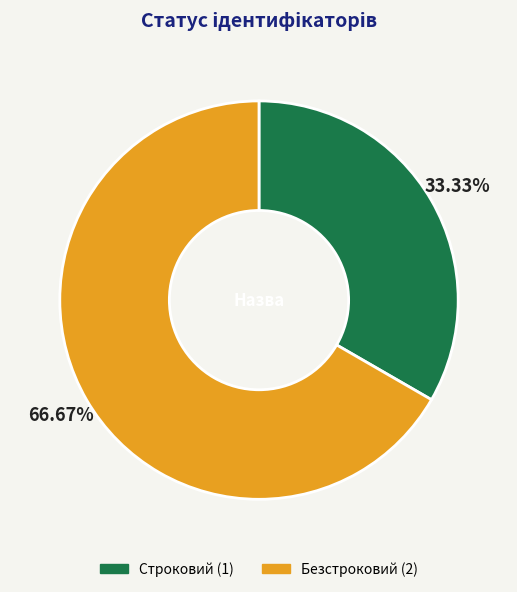

Is it true that Безстроковий is 77% of the pie?

False